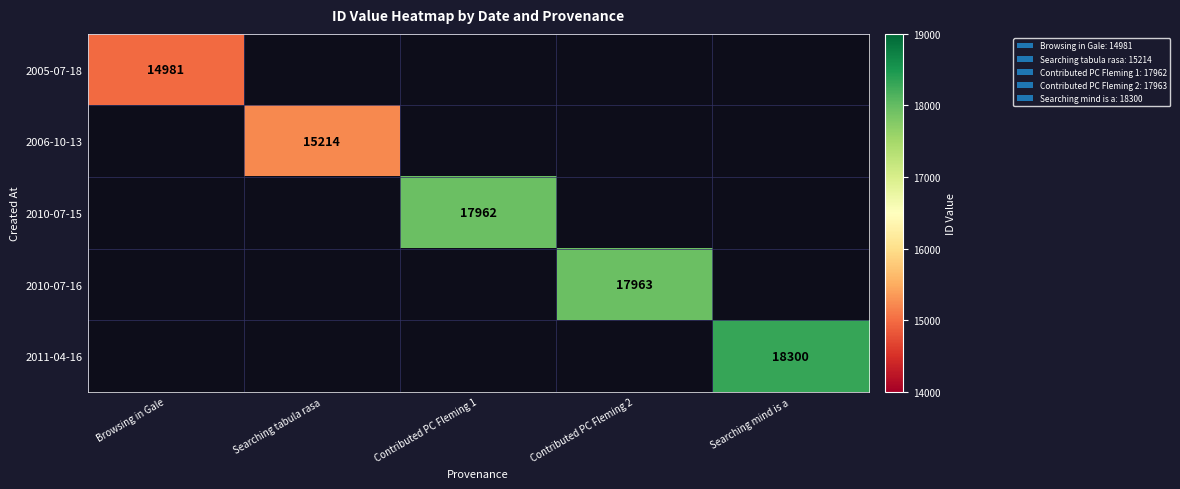

How many data points does each series have?

5